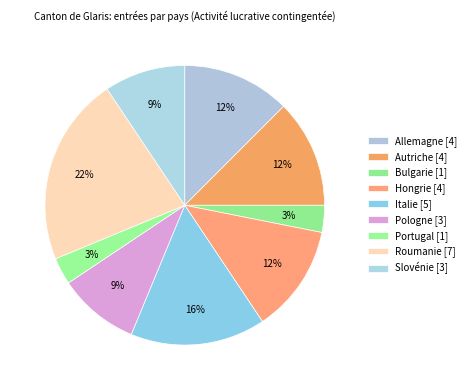

How many slices are in this pie chart?

9